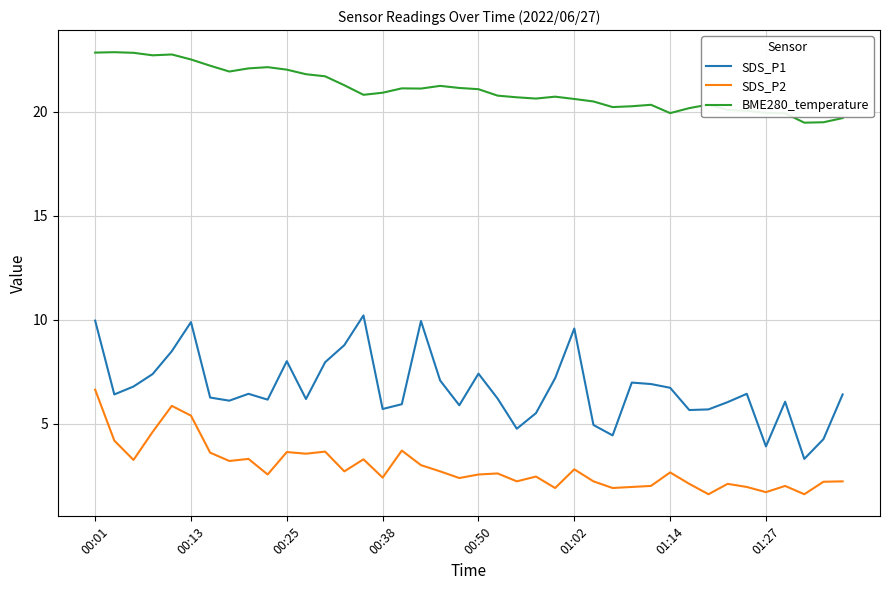

Which series has the largest total across all categories?

BME280_temperature